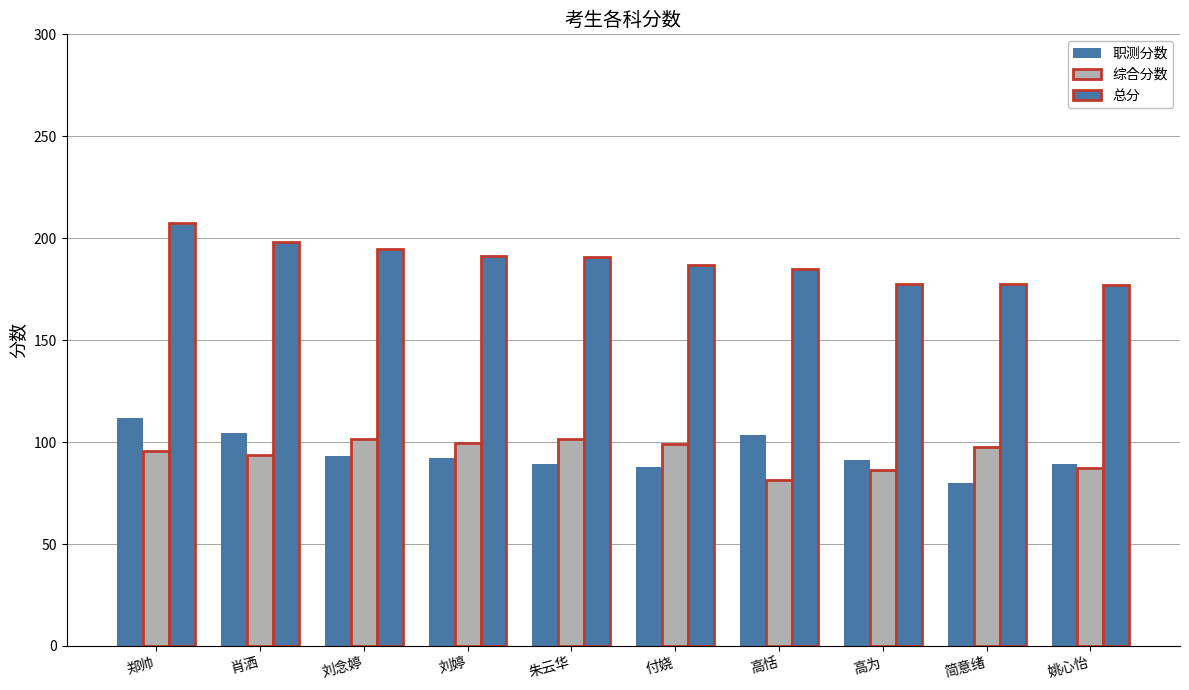

Which series has the largest total across all categories?

总分